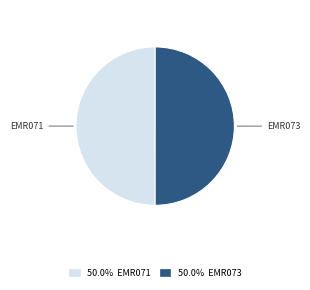

How many segments does this pie chart have?

2